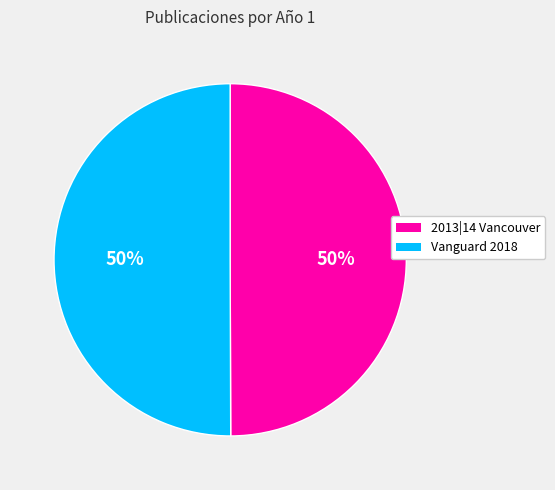

To the nearest percent, what is the average slice percentage?

50%